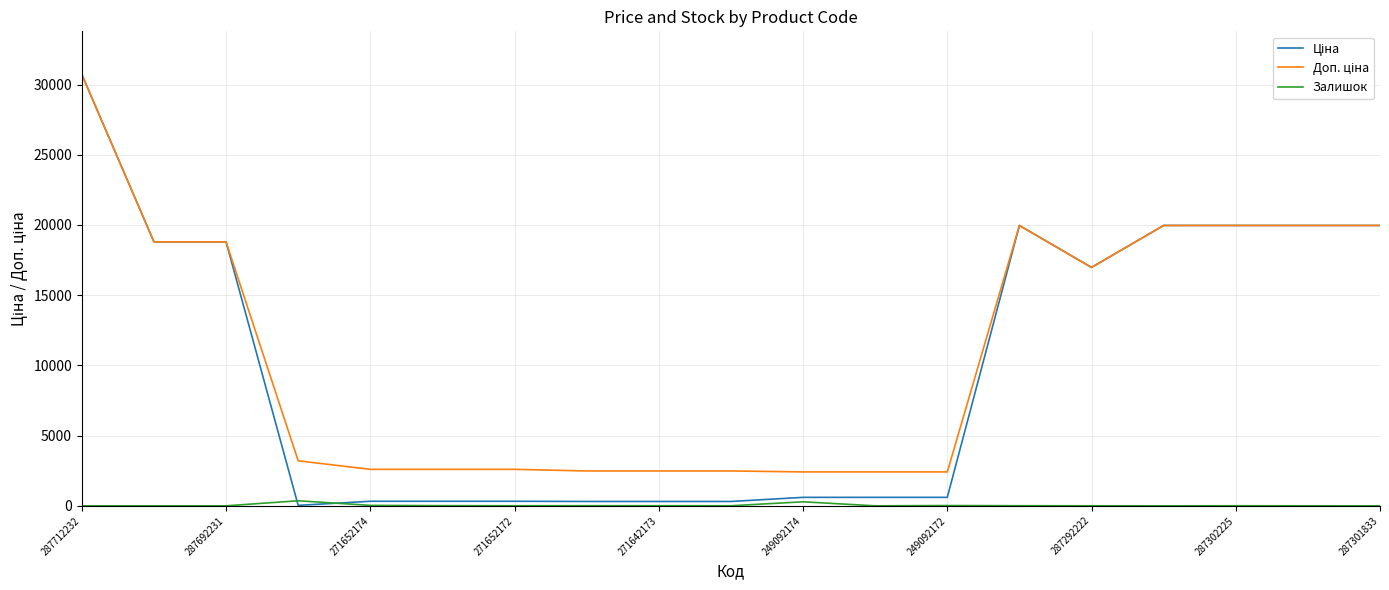

Which category has the highest value across all series?

287712232